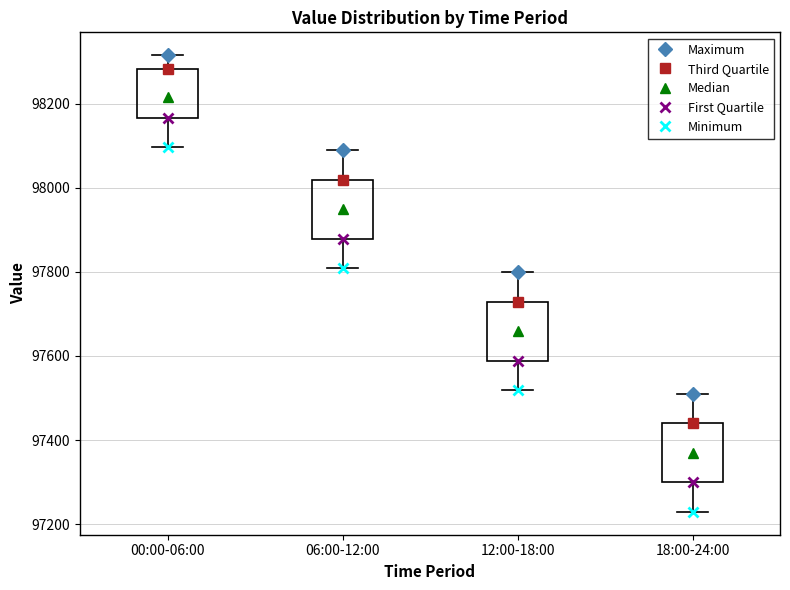

Where does the median line of the box for 00:00-06:00 sit on the y-axis? The values are not printed on the chart, so give them approximately, as read against the axis.

98220